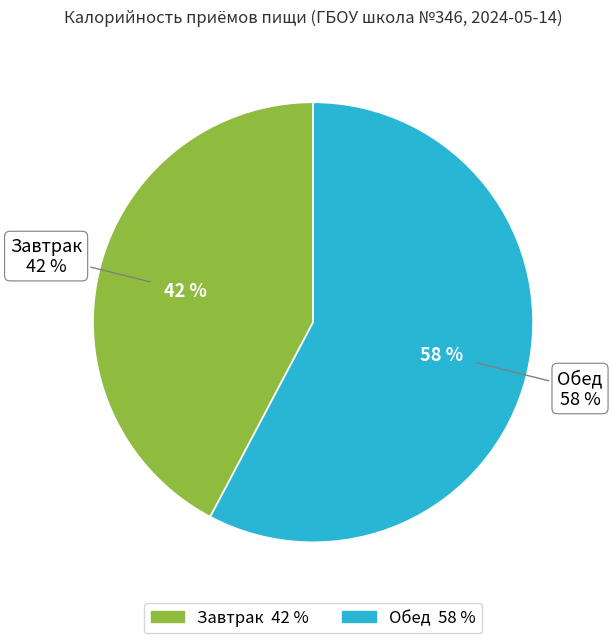

Is there any slice that represents more than half of the pie?

Yes